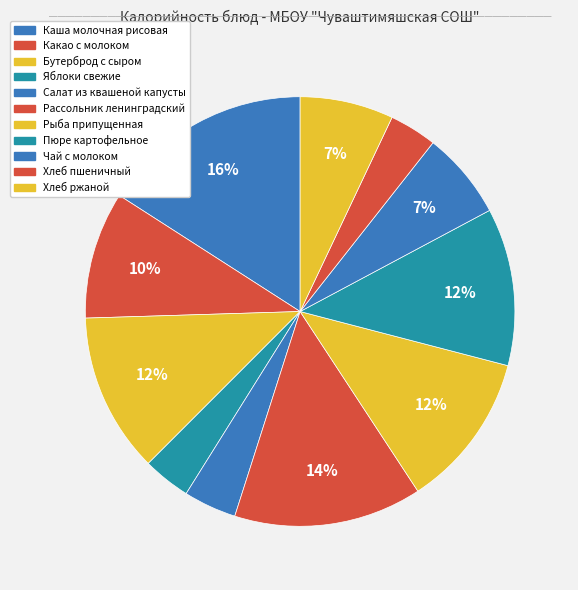

Approximately how many times larger is the value at Рыба припущенная compared to Бутерброд с сыром?

1.0